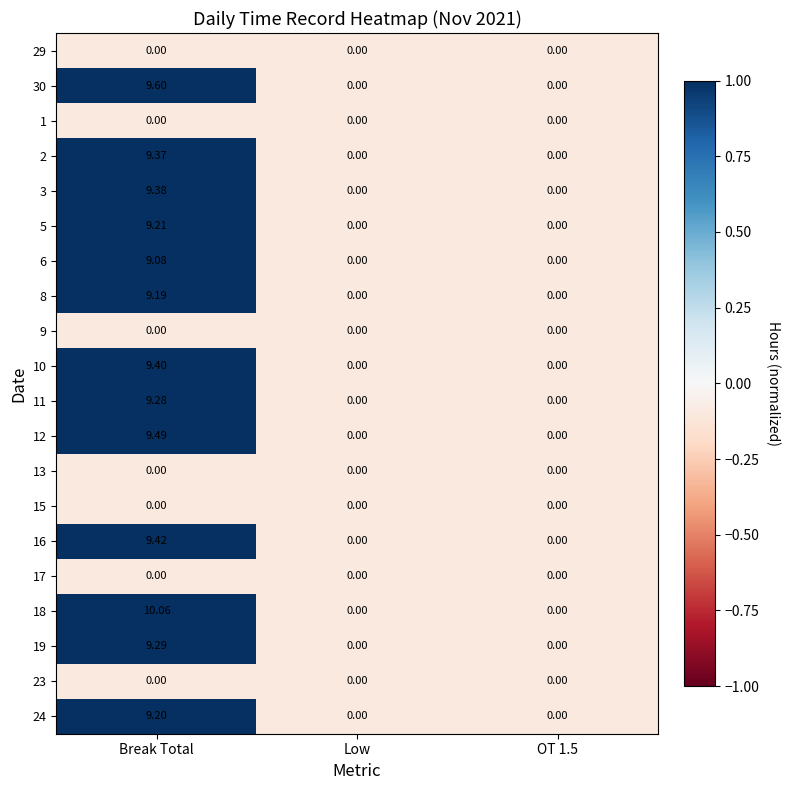

Which category has the highest value across all series?

Break Total